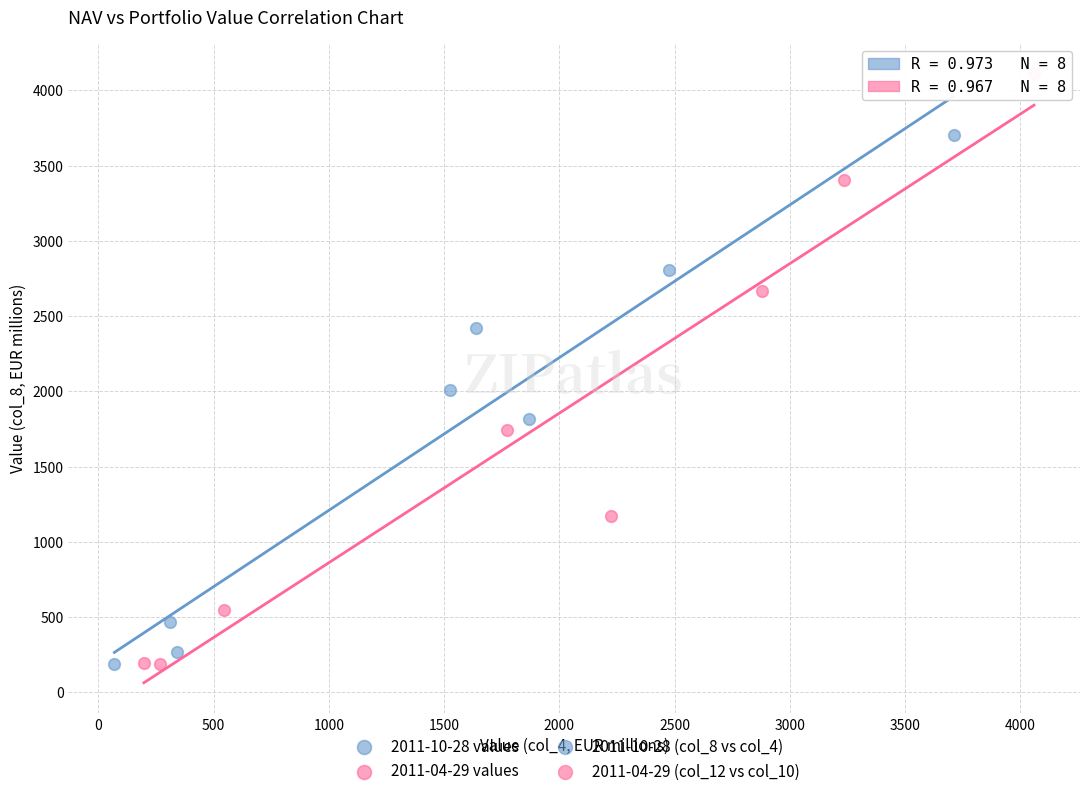

Which series reaches the maximum Y coordinate?

2011-04-29 values